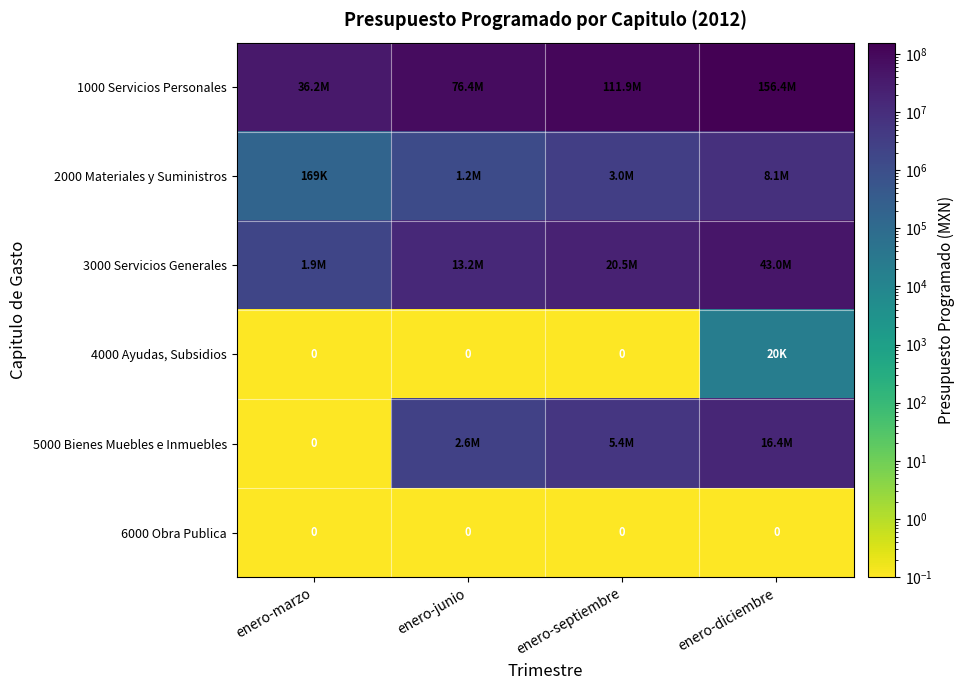

What is the difference between the highest and lowest values at enero-marzo?

36212853.6